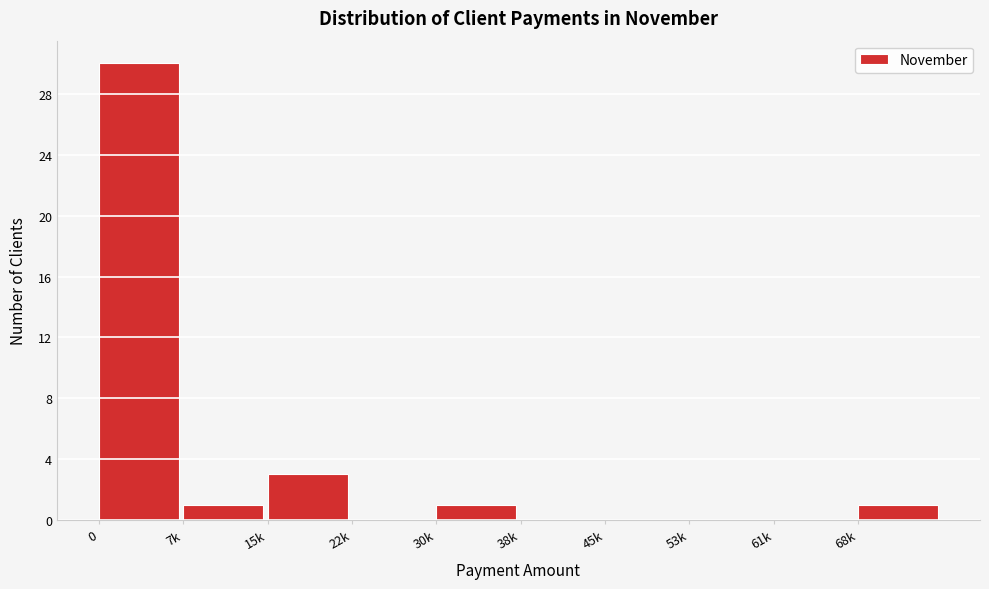

Reading left to right, list all the values displayed in this chart.

0=30	7k=1	15k=3	22k=0	30k=1	38k=0	45k=0	53k=0	61k=0	68k=1